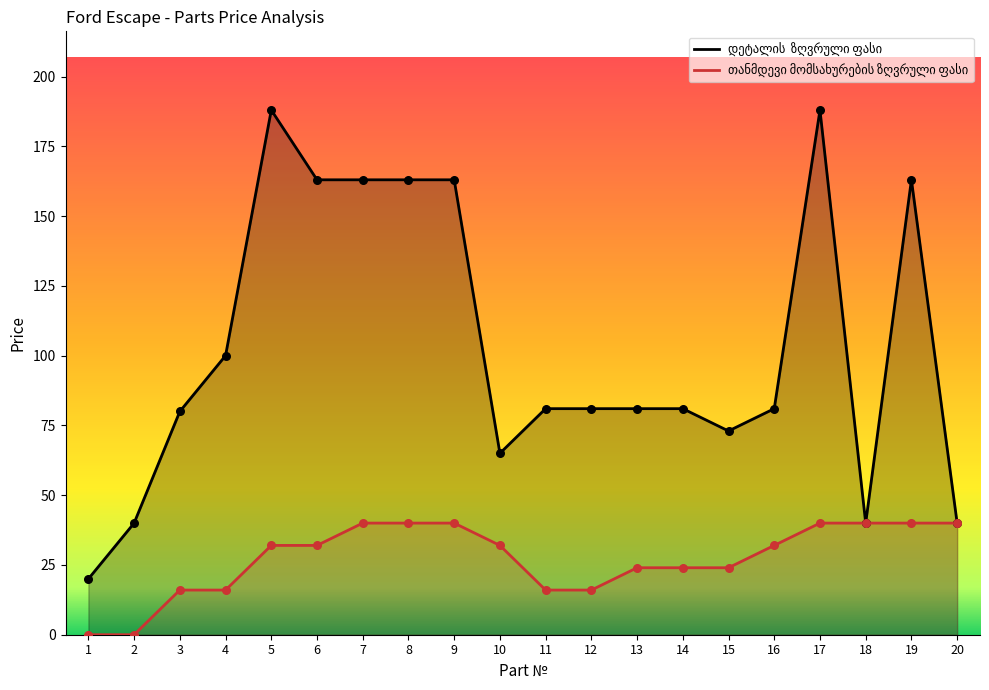

Is the value of დეტალის  ზღვრული ფასი at 20 greater than the value of თანმდევი მომსახურების ზღვრული ფასი at 17?

No